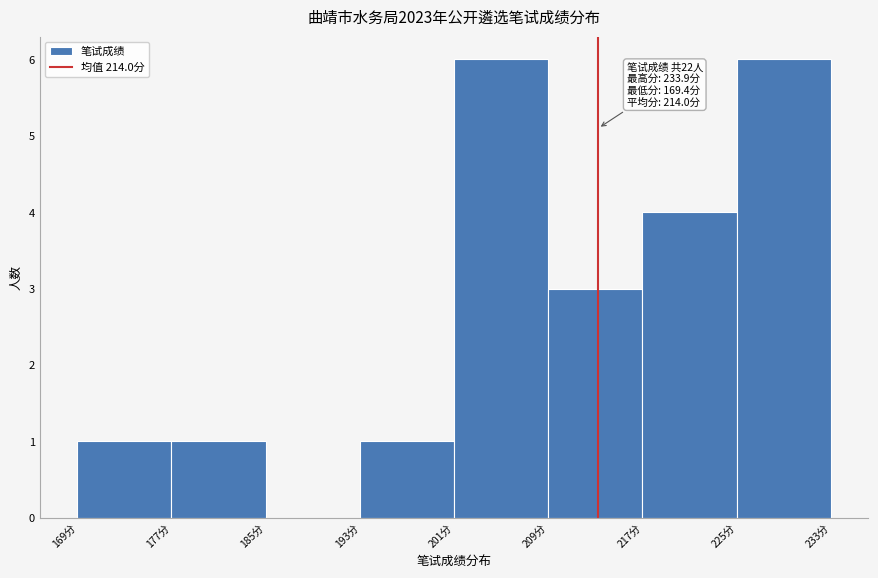

Reading left to right, what are all the values shown in this chart?

169分=1	177分=1	185分=0	193分=1	201分=6	209分=3	217分=4	225分=6